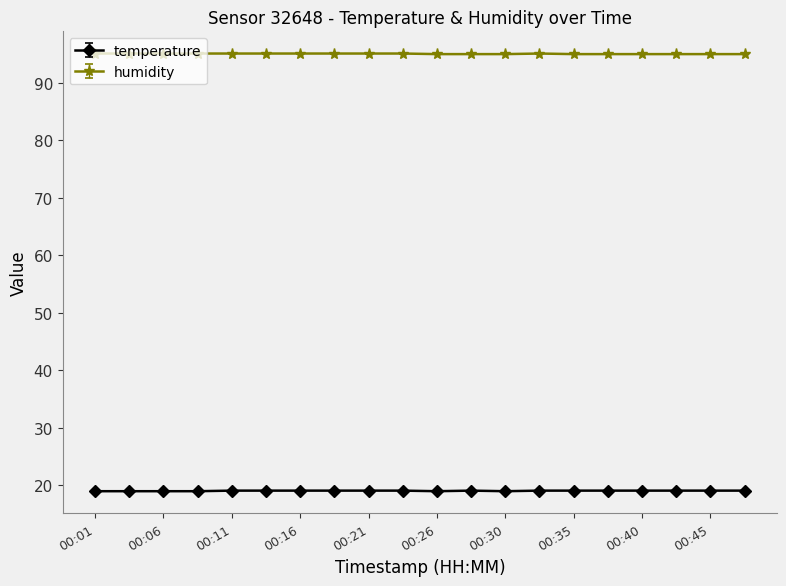

True or false: humidity and temperature intersect in this chart.

False